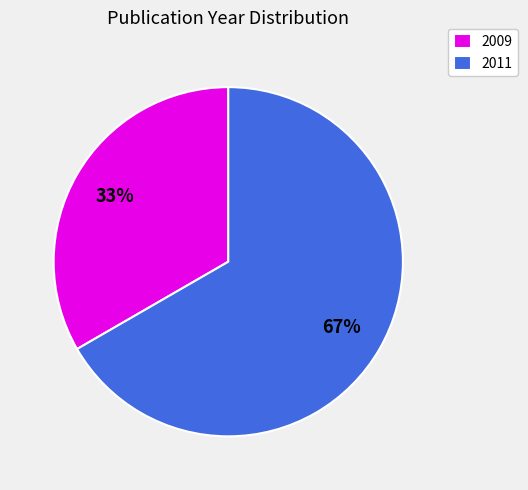

How many slices are in this pie chart?

2